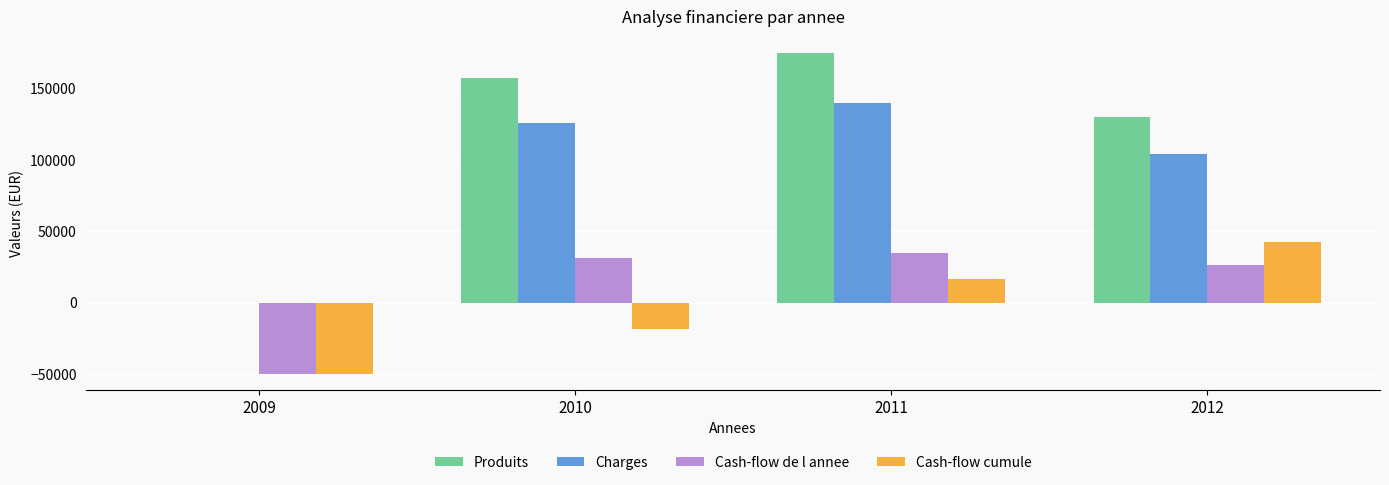

Is it true that Charges equals 190994 at 2011?

False